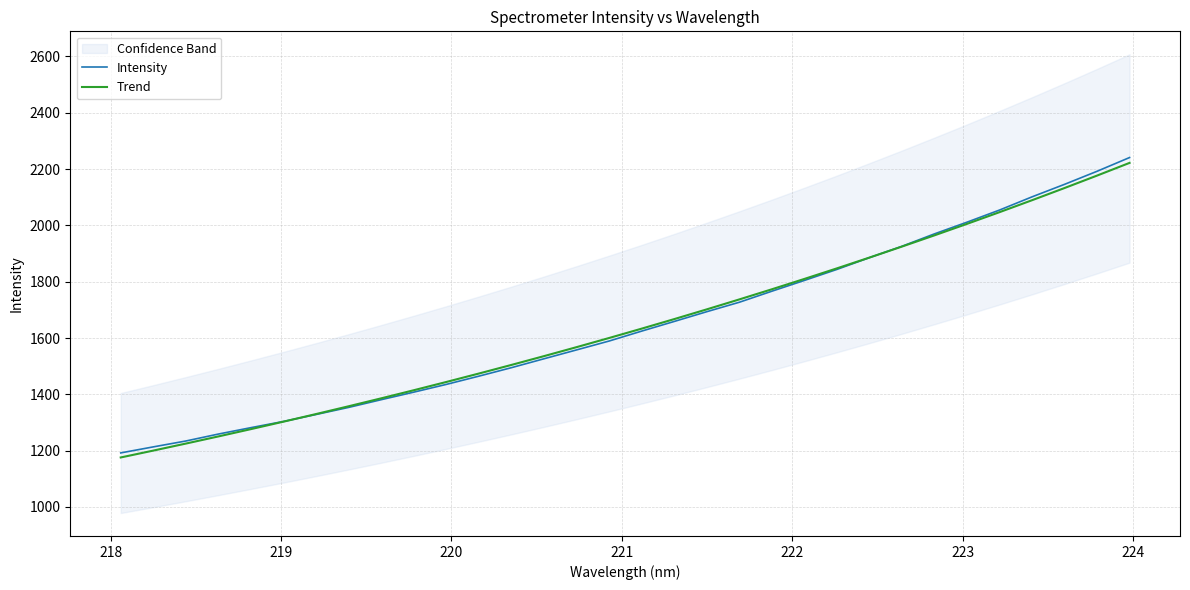

What is the minimum value for Intensity?

1192.0